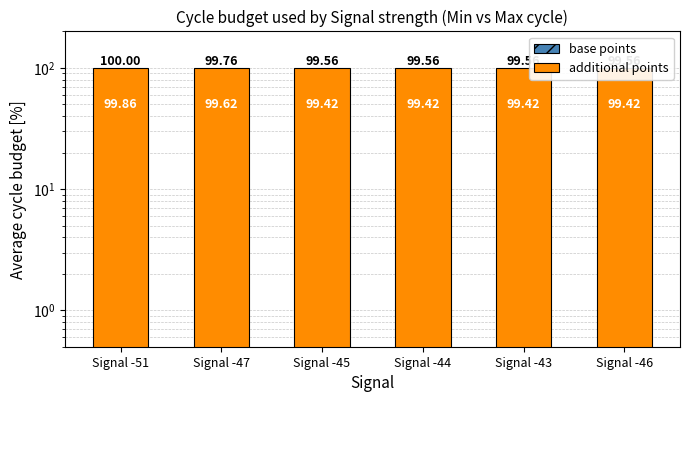

The value of additional points at Signal -45 is 99.4. True or false?

True